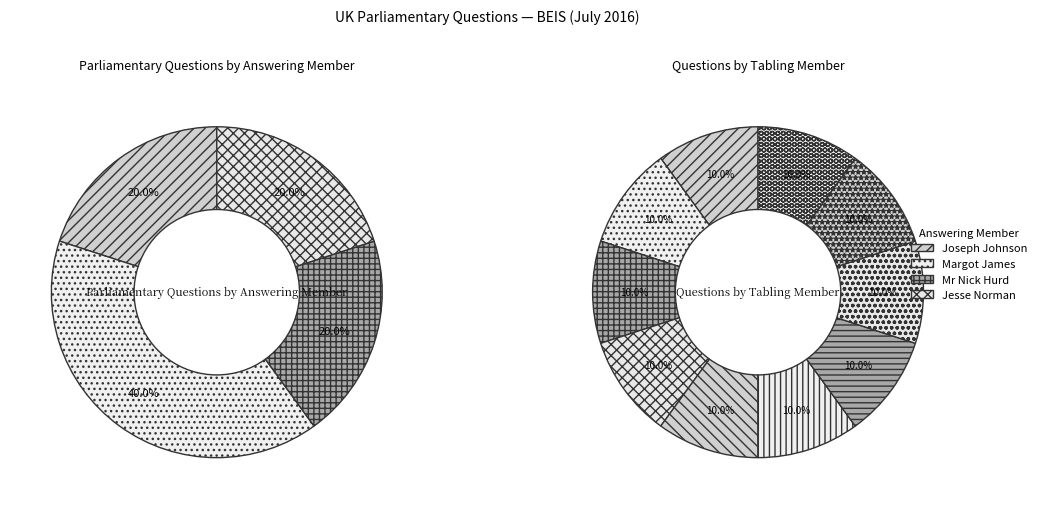

The Anna Turley (42968) slice represents 1% of the pie. True or false?

False